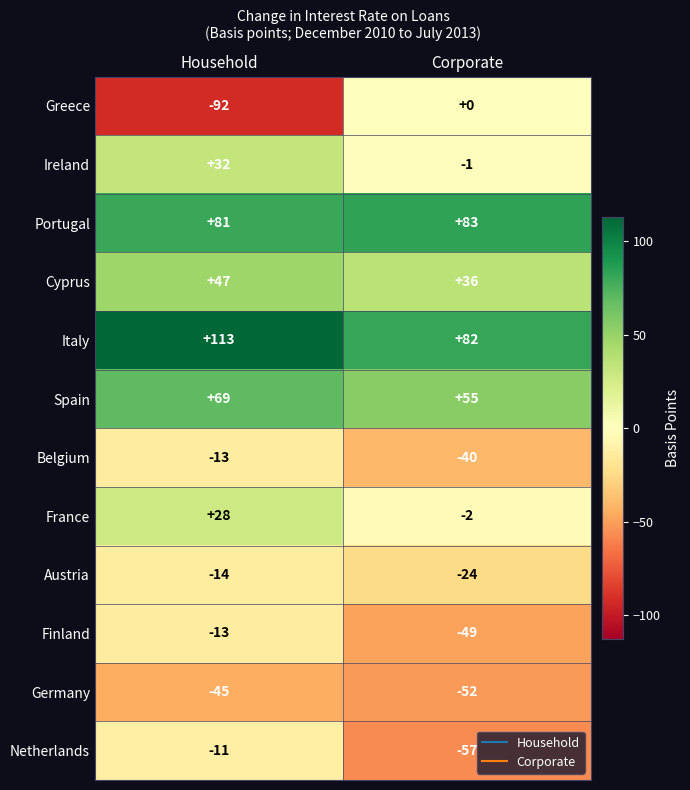

How many values in Ireland are above zero?

1